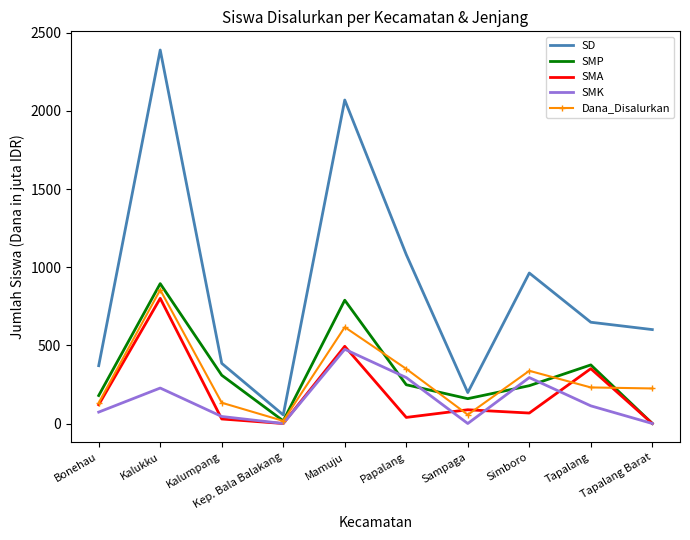

What is the greatest value displayed?

2390.0